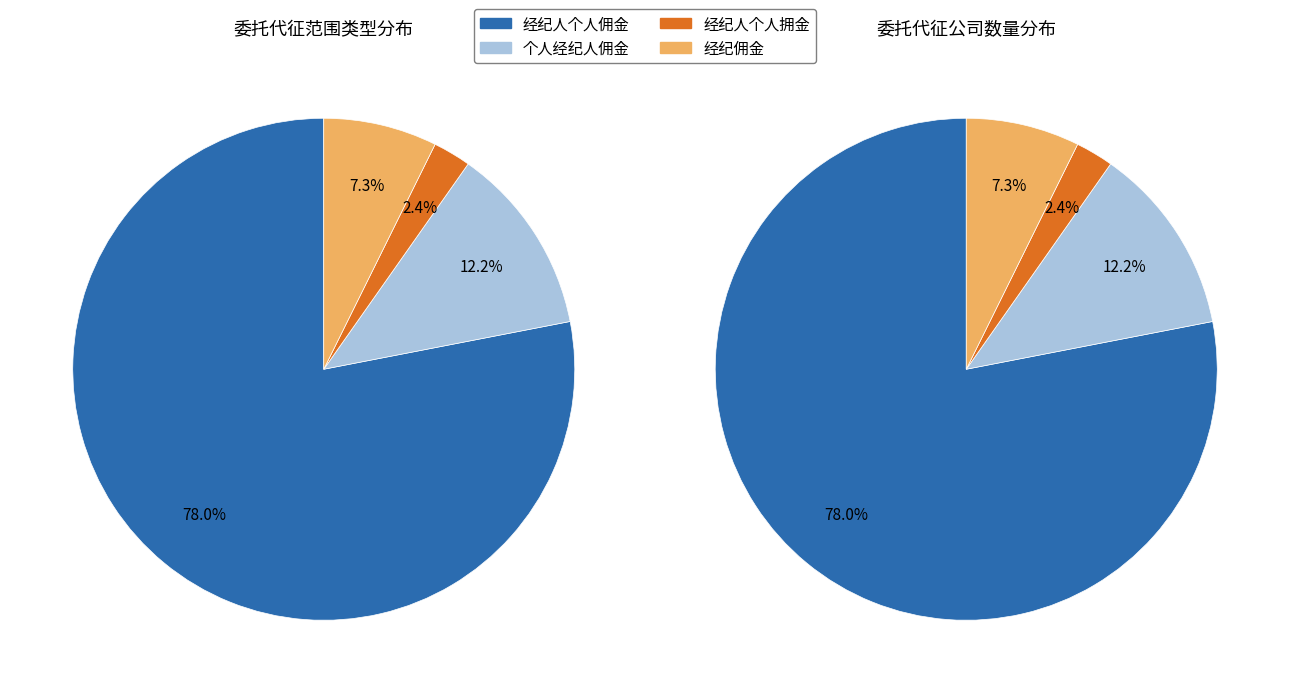

Is it true that 经纪人个人拥金 is 1% of the pie?

False